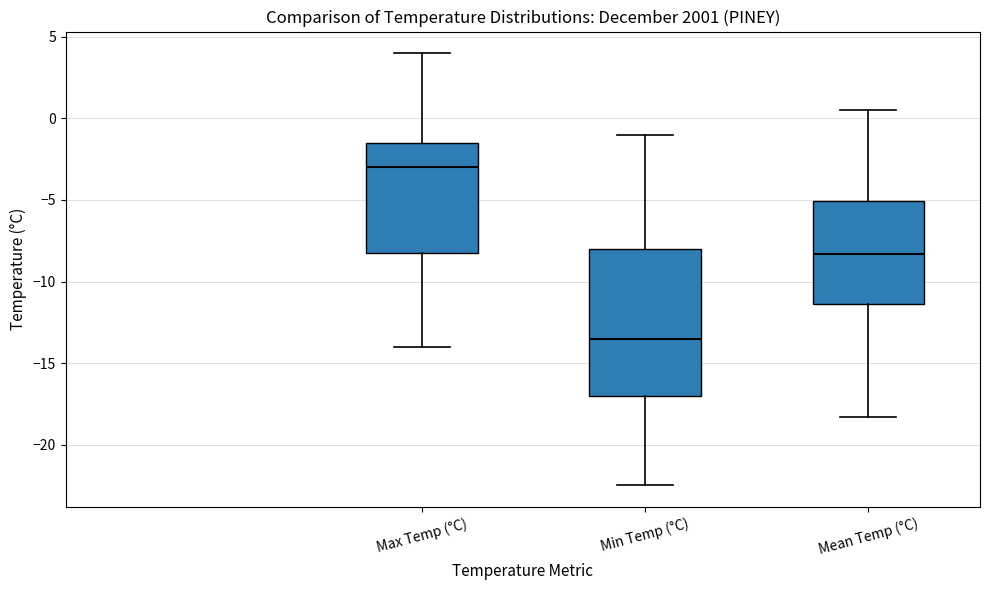

Reading left to right, read every box against the y-axis: the position of its median line, the range the box covers, and the ends of its whiskers. The values are not printed on the chart, so give them approximately, as read against the axis.

Max Temp (°C): median -3.0, box -8.0 to -1.5, whiskers -14.0 to 4.0
Min Temp (°C): median -13.5, box -17.0 to -8.0, whiskers -22.5 to -1.0
Mean Temp (°C): median -8.5, box -11.5 to -5.0, whiskers -18.5 to 0.5